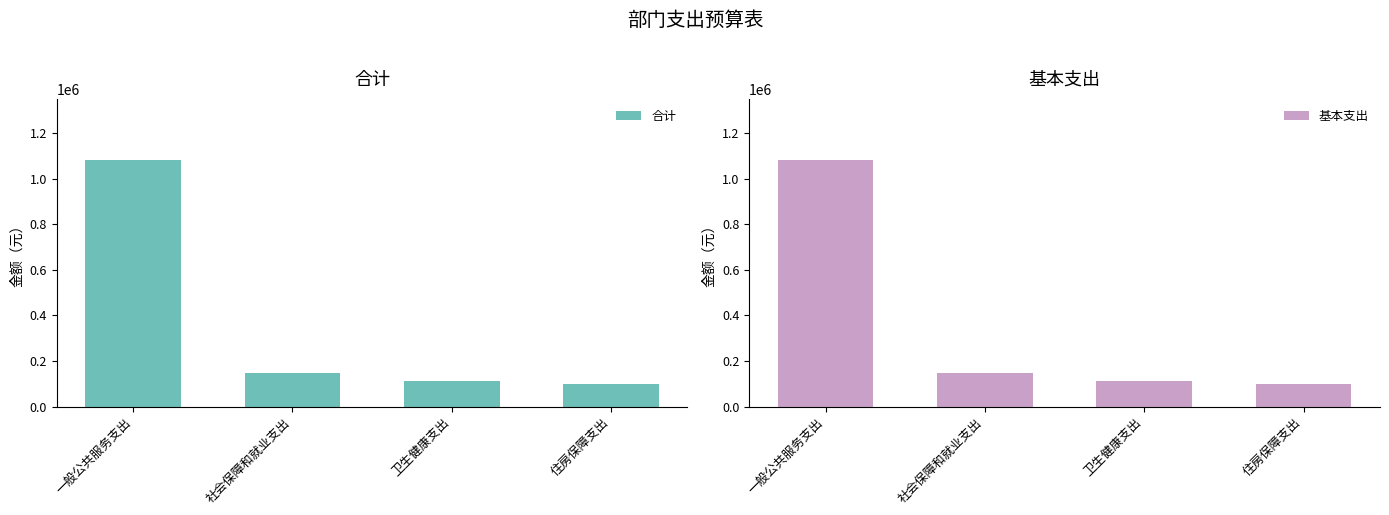

What is the sum of the 基本支出 values at 一般公共服务支出 and 住房保障支出?

1179420.4